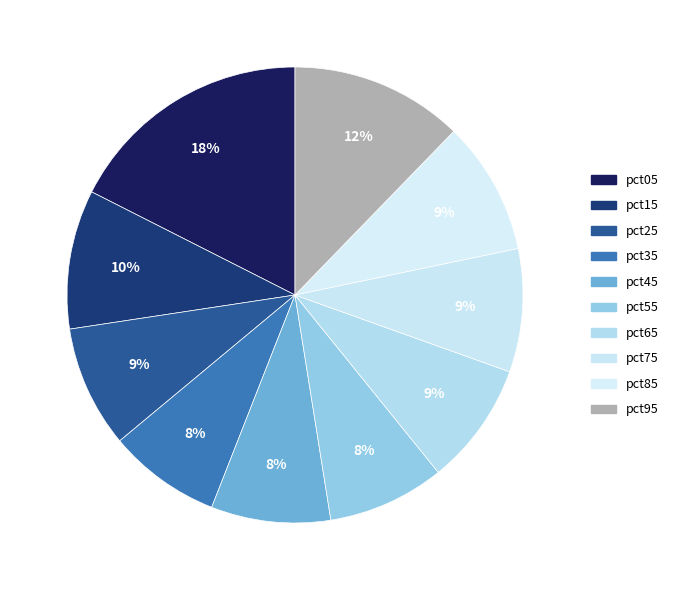

The pct75 slice represents 23% of the pie. True or false?

False